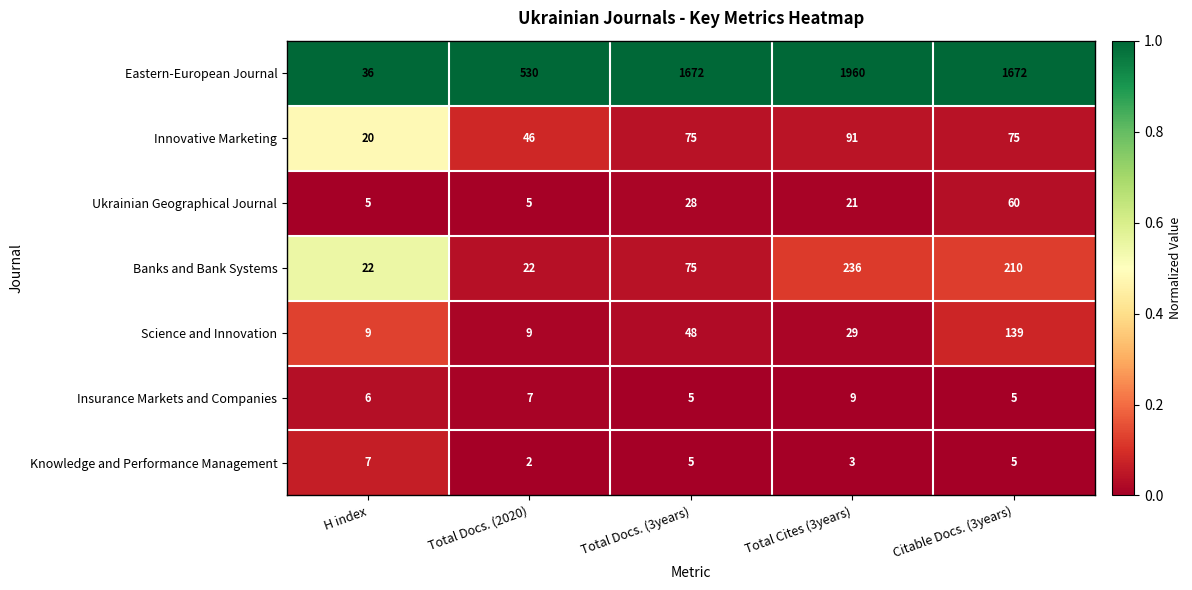

The Eastern-European Journal series shows 2660 at Citable Docs. (3years). True or false?

False